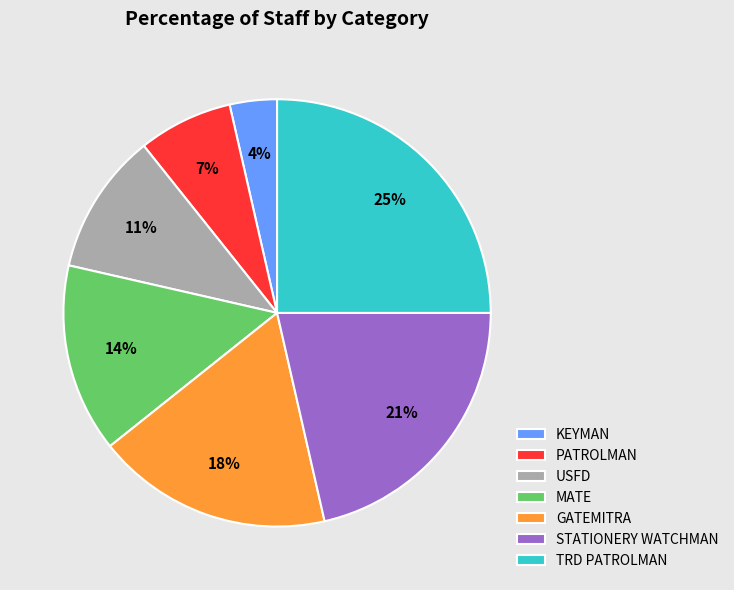

Which slice is the smallest?

KEYMAN